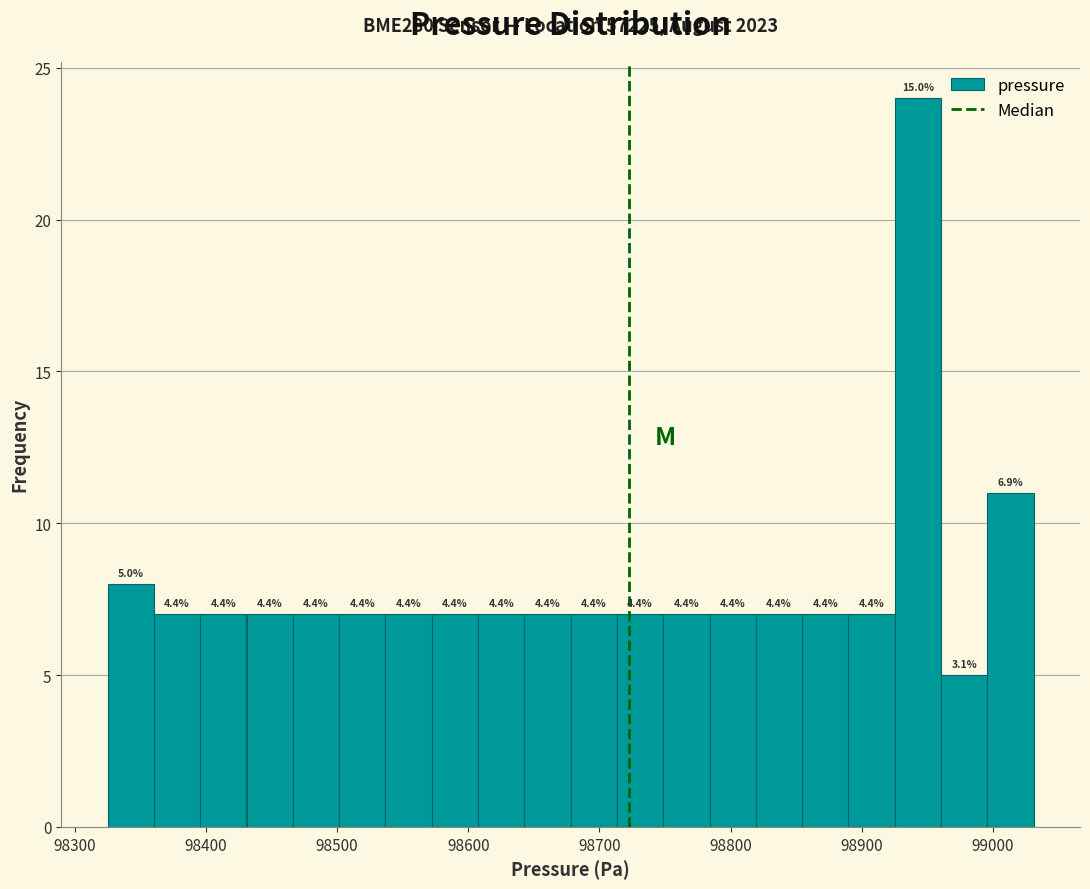

Read against the x-axis, roughly where is the centre of the tallest bar?

98940